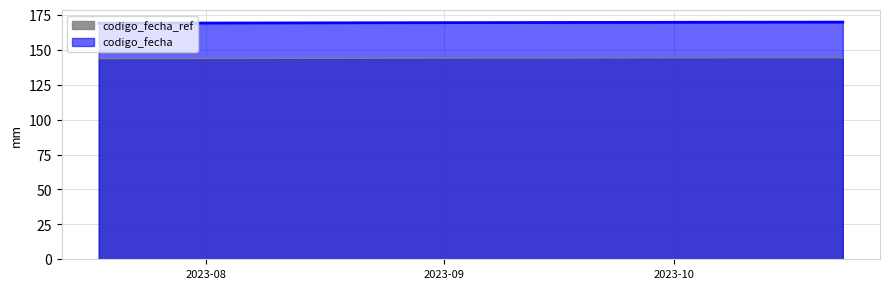

How many values are between 144 and 145?

3